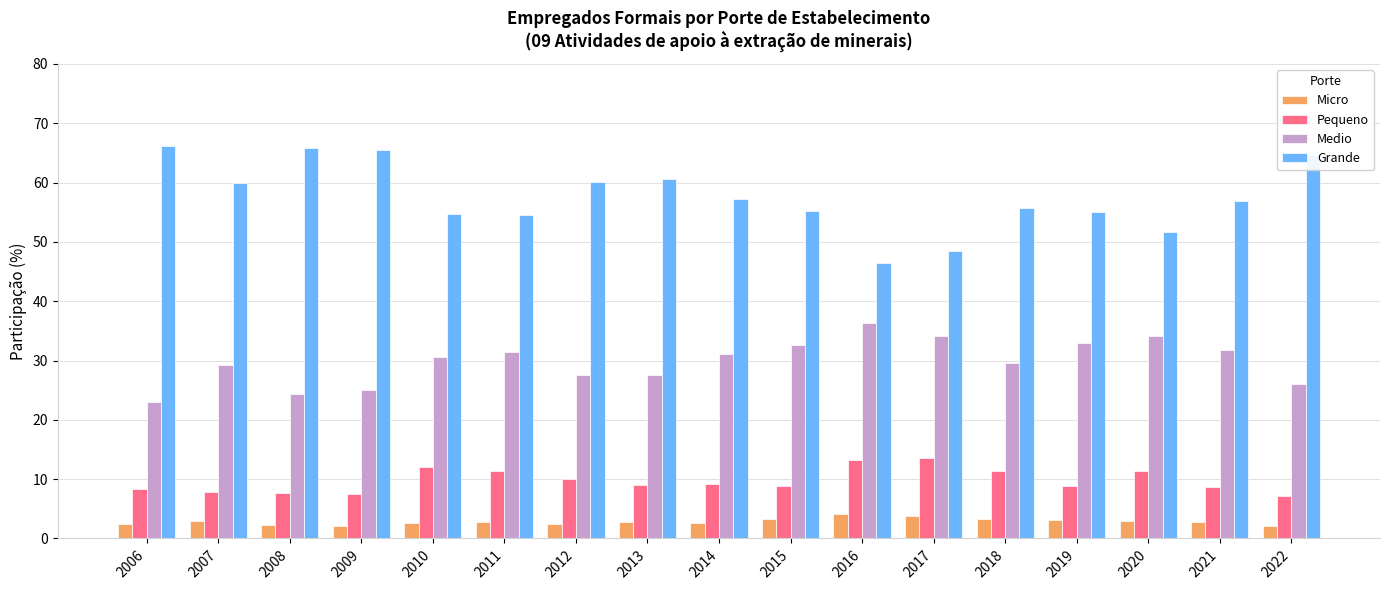

List the series in order of their peak value, lowest first.

Micro, Pequeno, Medio, Grande